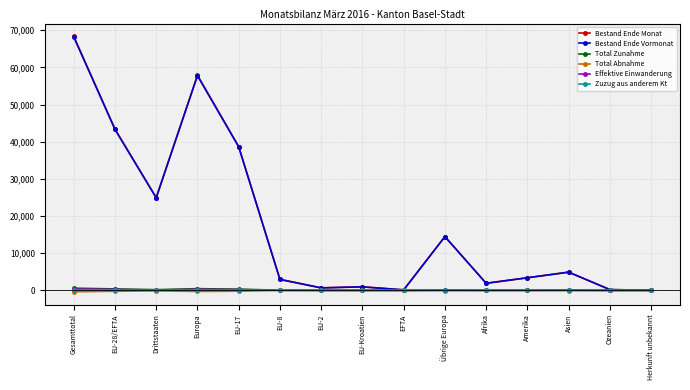

True or false: Total Zunahme has more than 2 points higher than both neighbors.

True